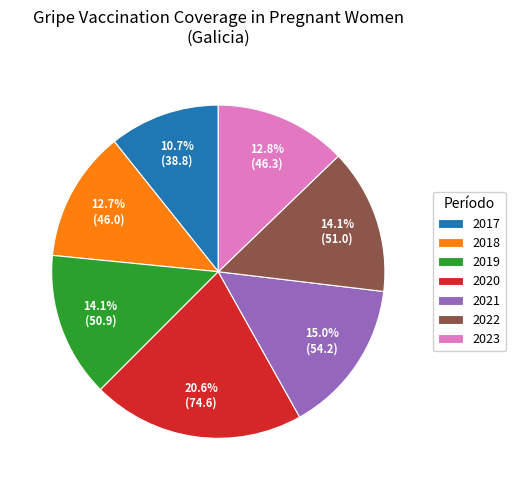

To the nearest percent, what portion does 2023 represent?

13%